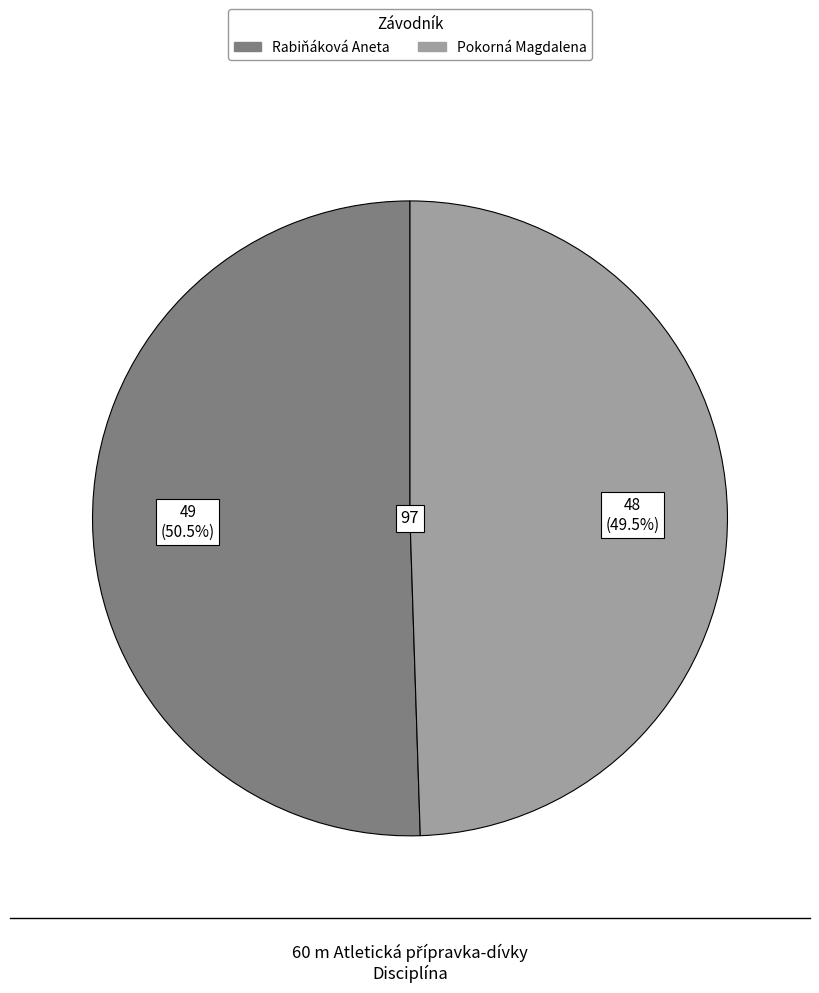

To the nearest percent, what is the difference between the largest and smallest slice percentages?

1%